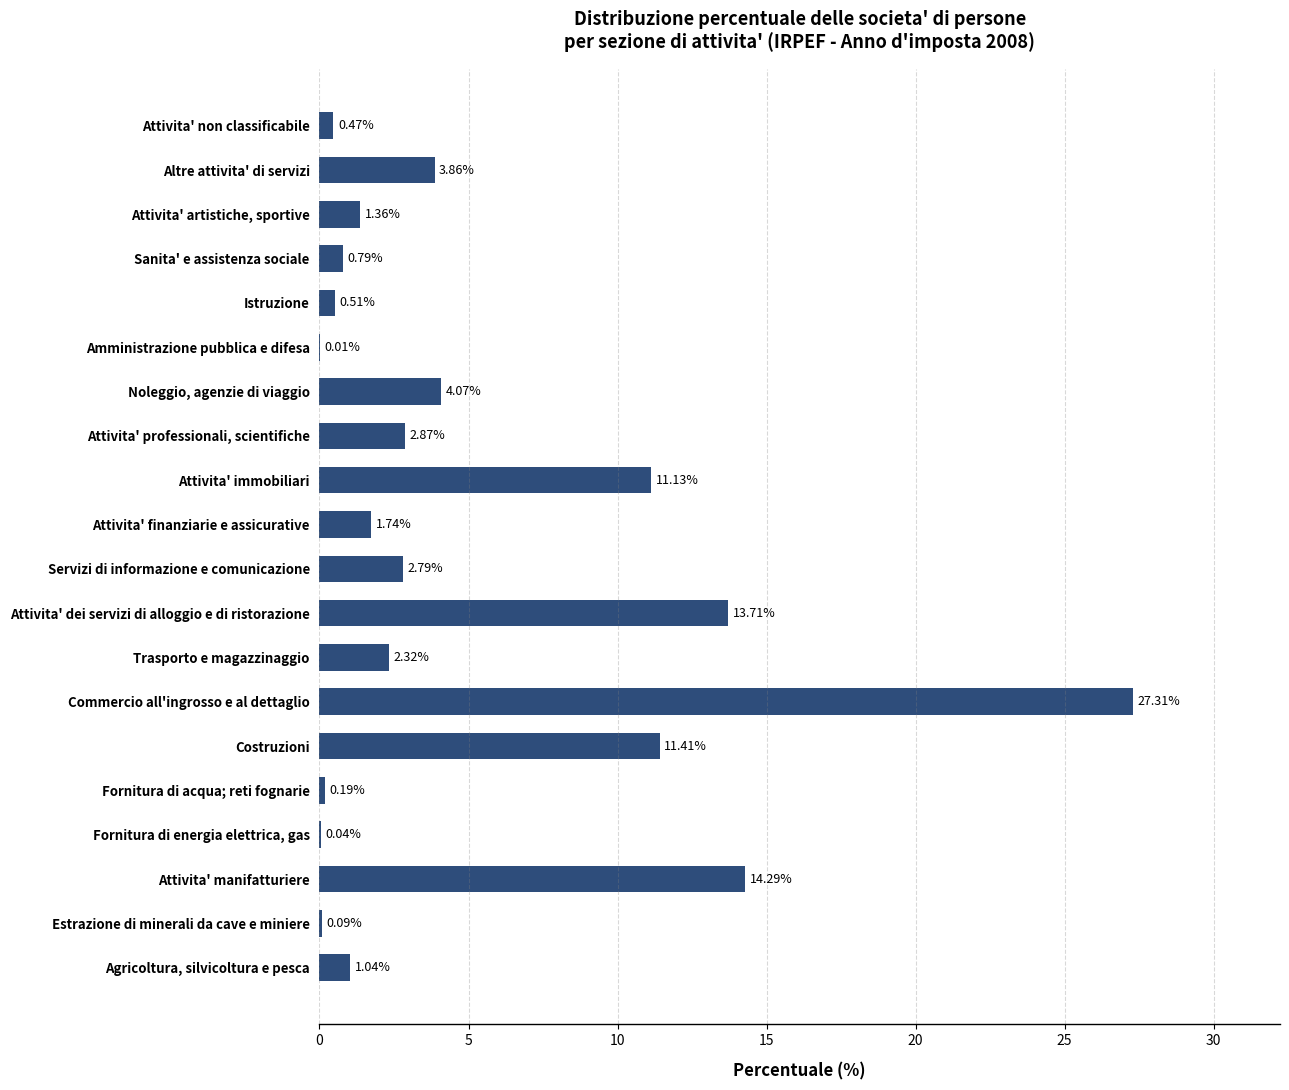

What is the sum of all values?

100.0